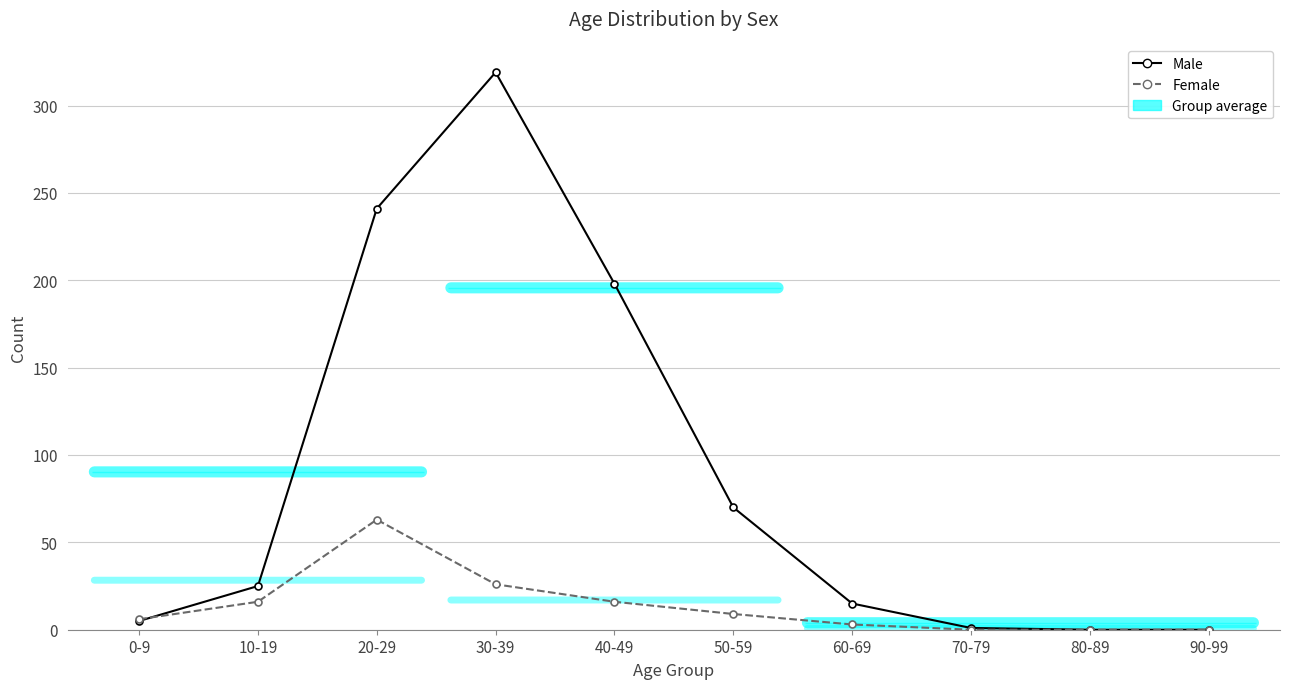

At which category does Male reach its first local peak?

30-39